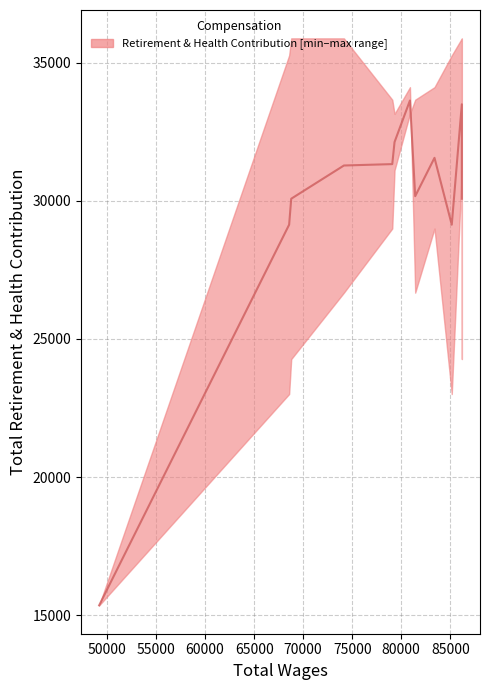

What is the value of the 1st point from the left?

15354